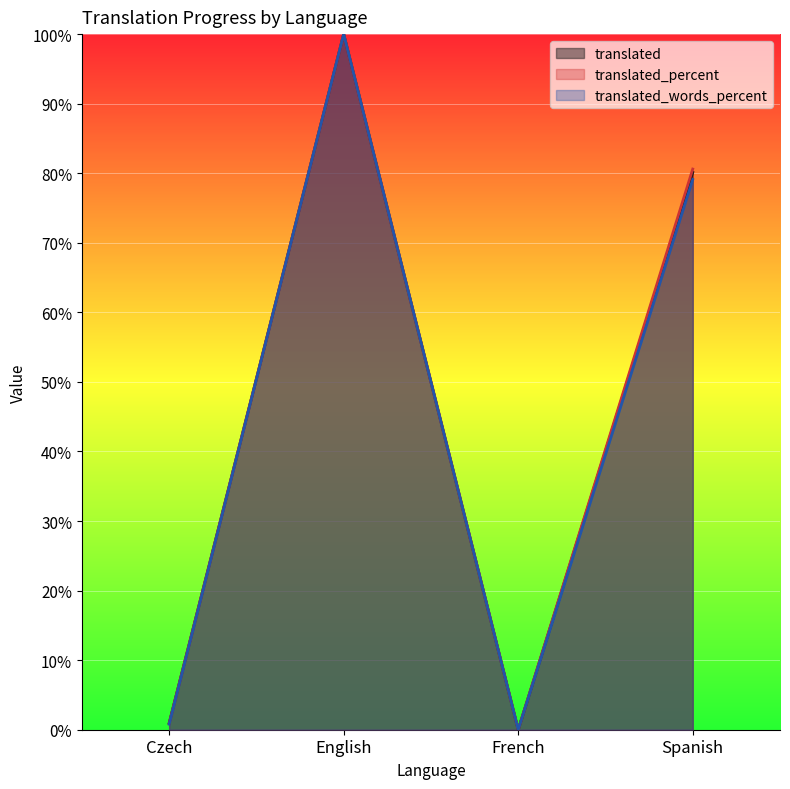

Reading right to left, list all the values displayed in this chart.

translated: 80.1	0.0	100.0	0.9
translated_percent: 80.6	0.0	100.0	0.9
translated_words_percent: 79.1	0.0	100.0	0.8